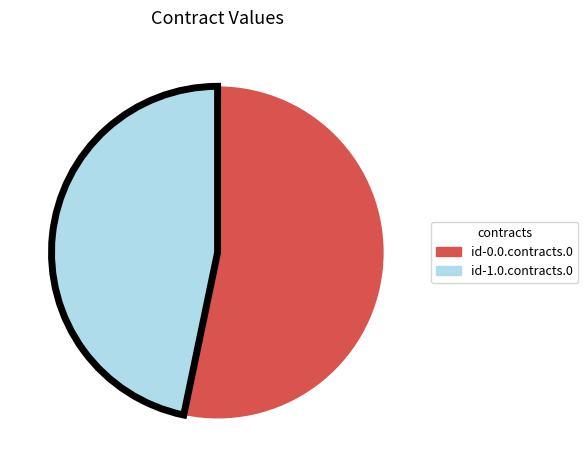

Between id-0.0.contracts.0 and id-1.0.contracts.0, which is larger?

id-0.0.contracts.0